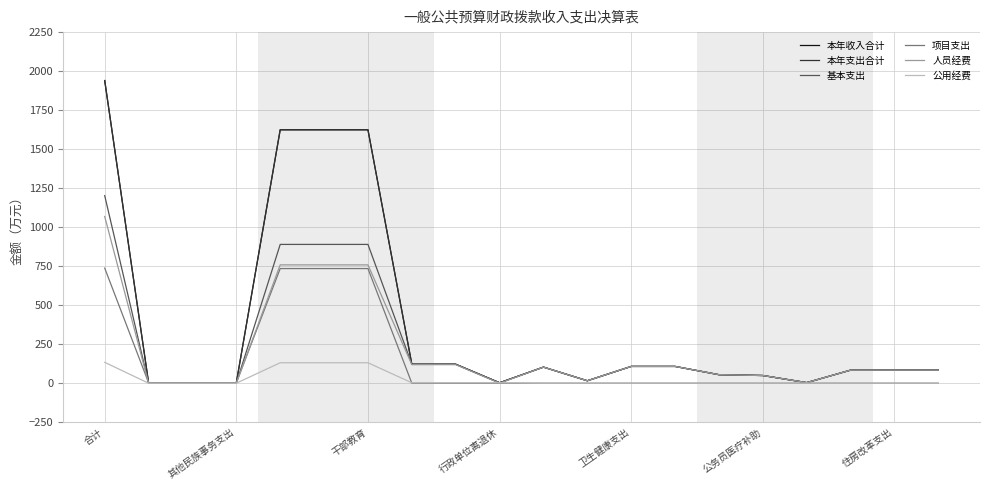

What is the sum of all 项目支出 values?

2950.1